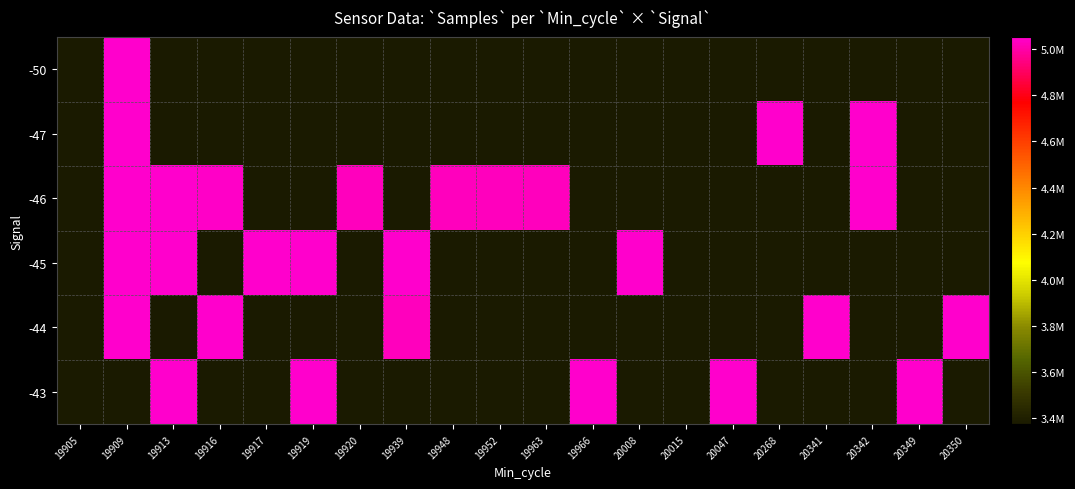

Is the value of -44 at 20342 greater than the value of -50 at 19920?

No